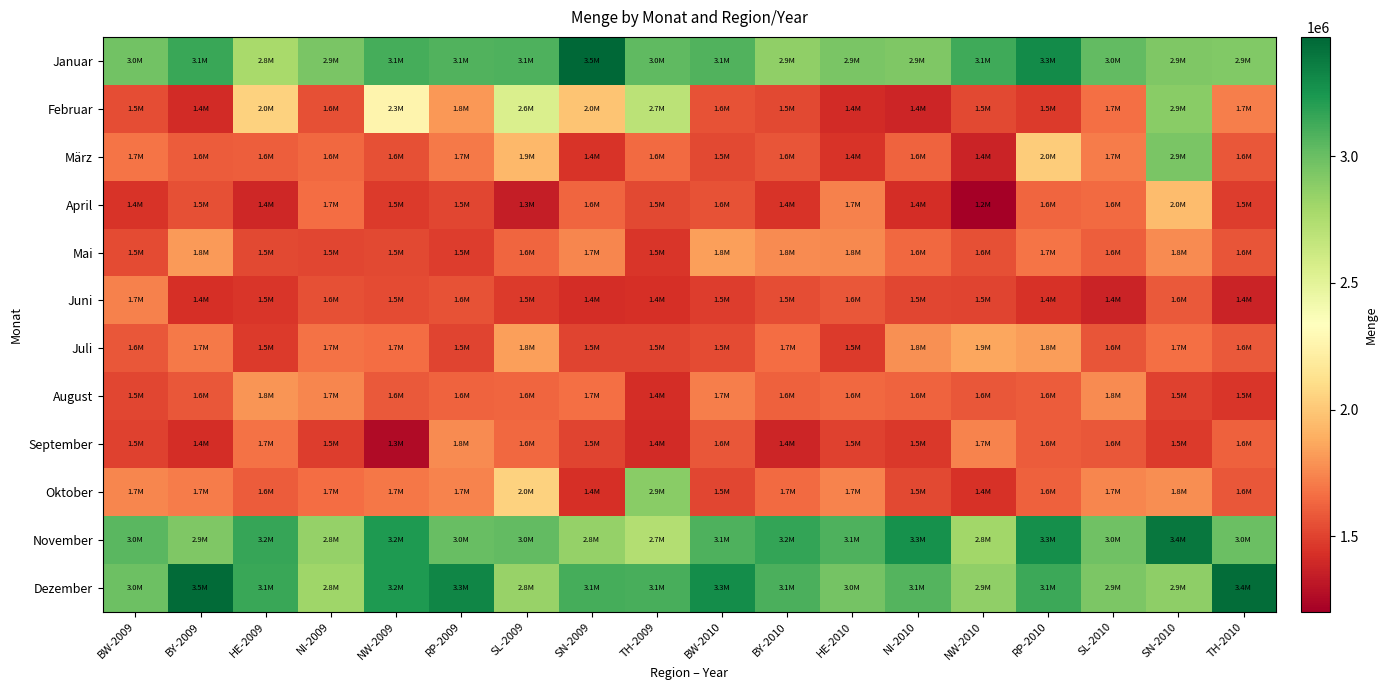

Reading right to left, list all the values displayed in this chart.

Januar: TH-2010=2919964	SN-2010=2926429	SL-2010=3023030	RP-2010=3297909	NW-2010=3126629	NI-2010=2929502	HE-2010=2946100	BY-2010=2863187	BW-2010=3076578	TH-2009=3029490	SN-2009=3470295	SL-2009=3085352	RP-2009=3073073	NW-2009=3110234	NI-2009=2942544	HE-2009=2774877	BY-2009=3143004	BW-2009=2966264
Februar: TH-2010=1721227	SN-2010=2888829	SL-2010=1662538	RP-2010=1473017	NW-2010=1521920	NI-2010=1383853	HE-2010=1410456	BY-2010=1524882	BW-2010=1556937	TH-2009=2692383	SN-2009=1988929	SL-2009=2554130	RP-2009=1808452	NW-2009=2263148	NI-2009=1552098	HE-2009=2046448	BY-2009=1407340	BW-2009=1541726
März: TH-2010=1579637	SN-2010=2945358	SL-2010=1708446	RP-2010=2020459	NW-2010=1376048	NI-2010=1624226	HE-2010=1445833	BY-2010=1573351	BW-2010=1522379	TH-2009=1646946	SN-2009=1441894	SL-2009=1932304	RP-2009=1705210	NW-2009=1553349	NI-2009=1641026	HE-2009=1600920	BY-2009=1594434	BW-2009=1688027
April: TH-2010=1481165	SN-2010=1952239	SL-2010=1648903	RP-2010=1632875	NW-2010=1201665	NI-2010=1417220	HE-2010=1729429	BY-2010=1441040	BW-2010=1557093	TH-2009=1525005	SN-2009=1631240	SL-2009=1348145	RP-2009=1515414	NW-2009=1476188	NI-2009=1653829	HE-2009=1395802	BY-2009=1548205	BW-2009=1445436
Mai: TH-2010=1567055	SN-2010=1763780	SL-2010=1607655	RP-2010=1684026	NW-2010=1554219	NI-2010=1642780	HE-2010=1751682	BY-2010=1763017	BW-2010=1838569	TH-2009=1452226	SN-2009=1749378	SL-2009=1628489	RP-2009=1481044	NW-2009=1525048	NI-2009=1516453	HE-2009=1529086	BY-2009=1813746	BW-2009=1530319
Juni: TH-2010=1372678	SN-2010=1587372	SL-2010=1373976	RP-2010=1432470	NW-2010=1504815	NI-2010=1511853	HE-2010=1577610	BY-2010=1542462	BW-2010=1482926	TH-2009=1428581	SN-2009=1422265	SL-2009=1475038	RP-2009=1558516	NW-2009=1535838	NI-2009=1551719	HE-2009=1458009	BY-2009=1431518	BW-2009=1725770
Juli: TH-2010=1584304	SN-2010=1664147	SL-2010=1570950	RP-2010=1823049	NW-2010=1860274	NI-2010=1784176	HE-2010=1472958	BY-2010=1658292	BW-2010=1533954	TH-2009=1503100	SN-2009=1511712	SL-2009=1832445	RP-2009=1506772	NW-2009=1661673	NI-2009=1672400	HE-2009=1472534	BY-2009=1706190	BW-2009=1581340
August: TH-2010=1452620	SN-2010=1496982	SL-2010=1767367	RP-2010=1595256	NW-2010=1579055	NI-2010=1626698	HE-2010=1644618	BY-2010=1613940	BW-2010=1718107	TH-2009=1414763	SN-2009=1671246	SL-2009=1633582	RP-2009=1622240	NW-2009=1587655	NI-2009=1745152	HE-2009=1797139	BY-2009=1577651	BW-2009=1519538
September: TH-2010=1611539	SN-2010=1474607	SL-2010=1582032	RP-2010=1599572	NW-2010=1737250	NI-2010=1459629	HE-2010=1494553	BY-2010=1387157	BW-2010=1577988	TH-2009=1407402	SN-2009=1510884	SL-2009=1638024	RP-2009=1764576	NW-2009=1259651	NI-2009=1483296	HE-2009=1672046	BY-2009=1420065	BW-2009=1494735
Oktober: TH-2010=1574133	SN-2010=1769719	SL-2010=1744048	RP-2010=1610524	NW-2010=1432780	NI-2010=1526571	HE-2010=1733824	BY-2010=1650440	BW-2010=1518044	TH-2009=2888565	SN-2009=1427066	SL-2009=2045639	RP-2009=1735857	NW-2009=1692811	NI-2009=1655866	HE-2009=1599927	BY-2009=1711810	BW-2009=1743541
November: TH-2010=2996968	SN-2010=3396977	SL-2010=2982666	RP-2010=3282653	NW-2010=2803982	NI-2010=3274177	HE-2010=3082660	BY-2010=3161784	BW-2010=3087805	TH-2009=2728934	SN-2009=2848642	SL-2009=3020217	RP-2009=3005162	NW-2009=3222844	NI-2009=2847752	HE-2009=3153696	BY-2009=2921522	BW-2009=3049369
Dezember: TH-2010=3439289	SN-2010=2869676	SL-2010=2933350	RP-2010=3134903	NW-2010=2863065	NI-2010=3066897	HE-2010=2956608	BY-2010=3094607	BW-2010=3289753	TH-2009=3100187	SN-2009=3111937	SL-2009=2835024	RP-2009=3327176	NW-2009=3230449	NI-2009=2813773	HE-2009=3142952	BY-2009=3452071	BW-2009=2989984